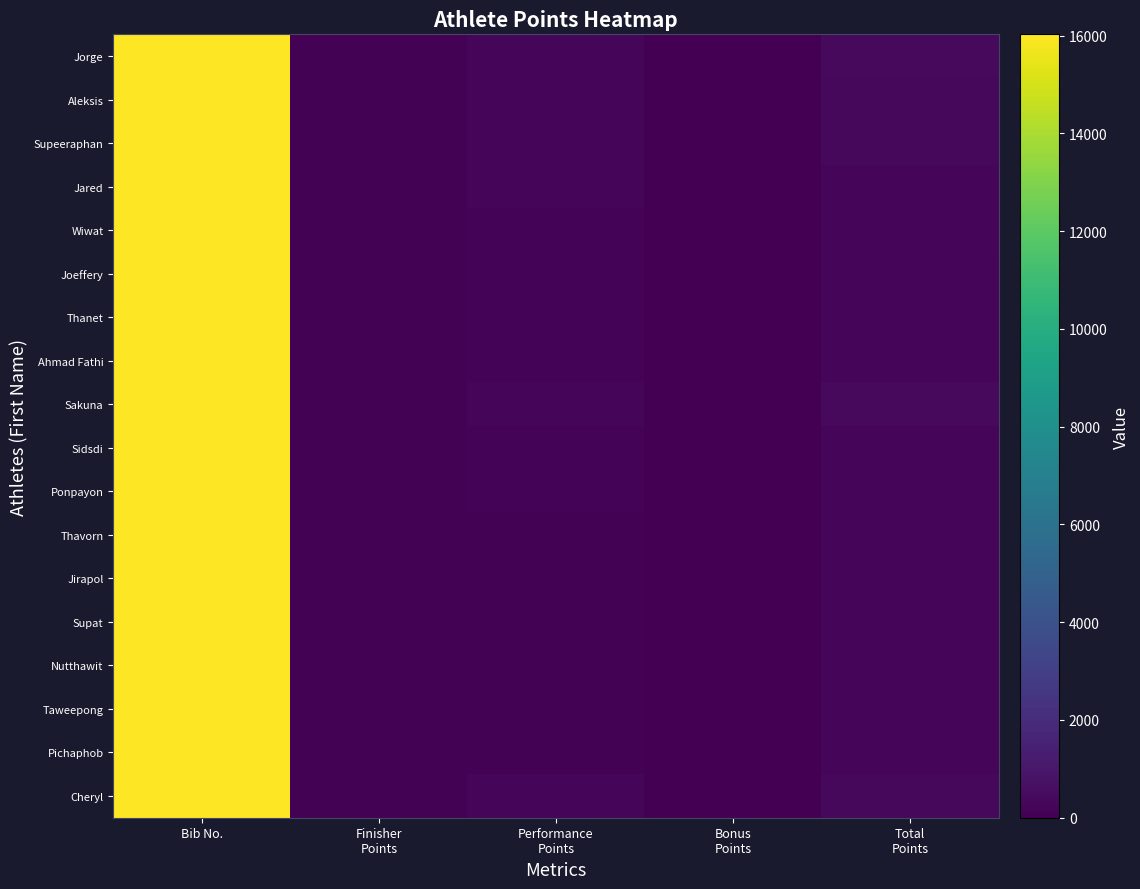

At which category is the sum across all series the highest?

Bib No.